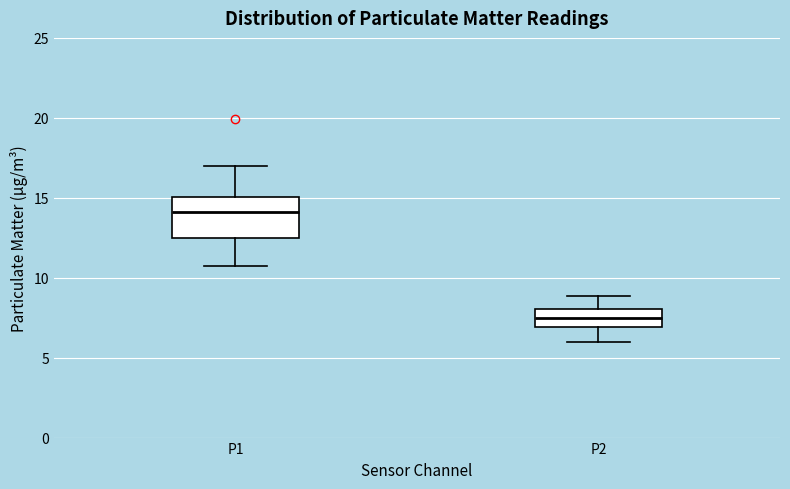

Comparing the boxes themselves (not the whiskers), which one is the tallest?

P1